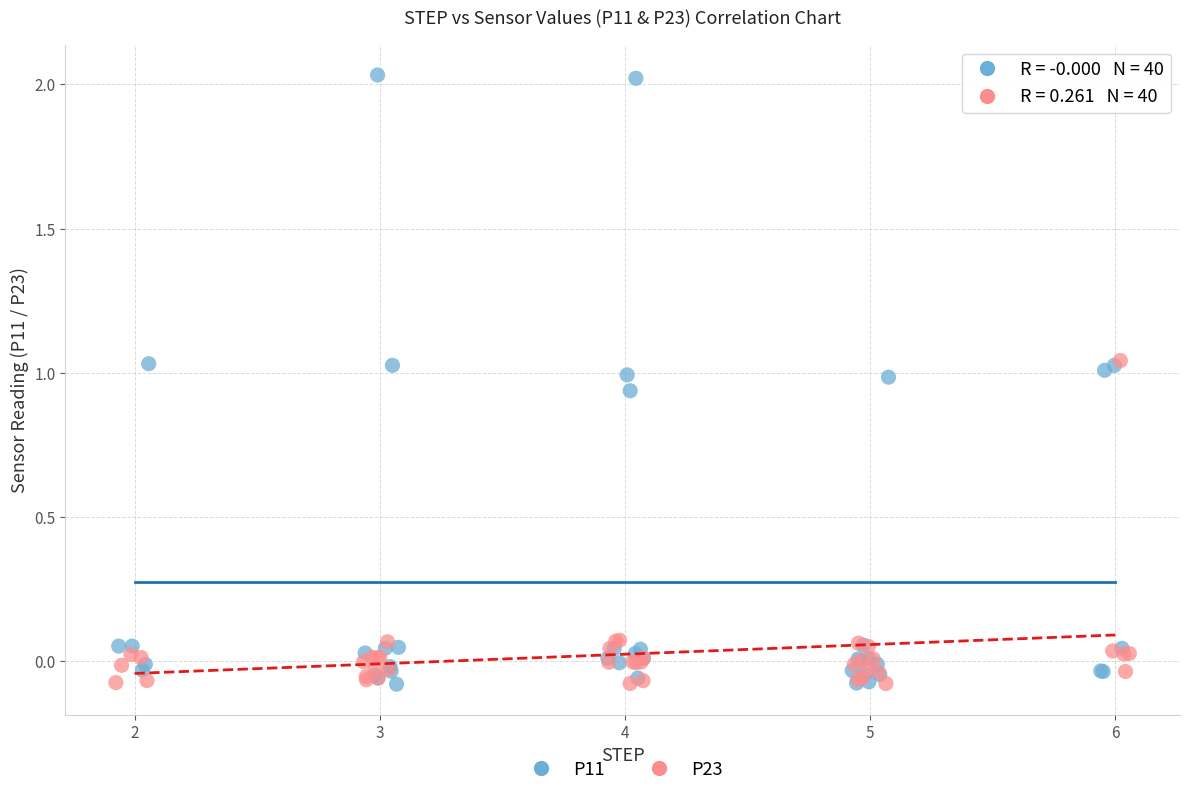

What are all the series names shown in the legend?

P11, P23